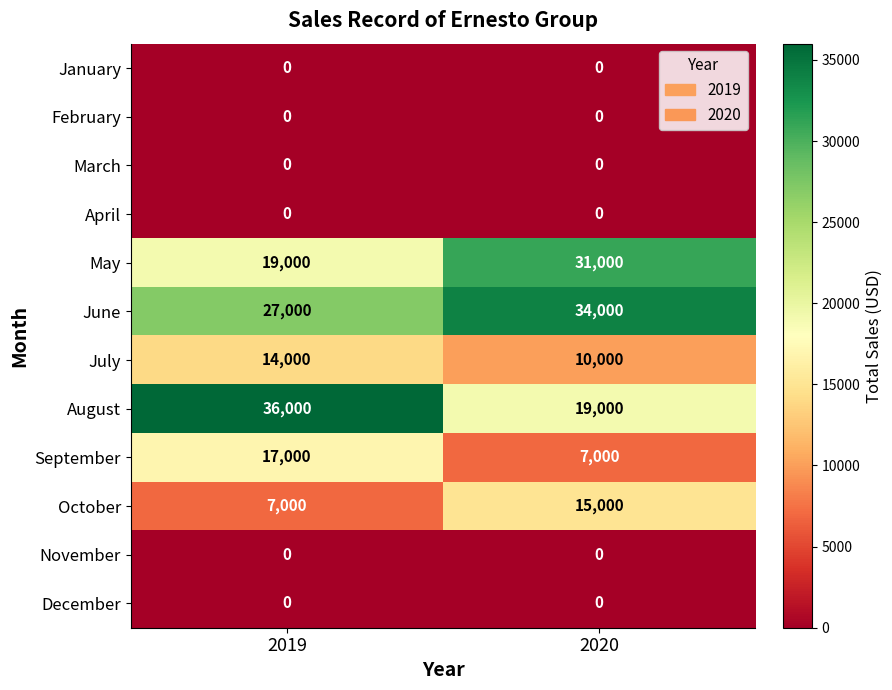

Which series has the largest total across all categories?

June